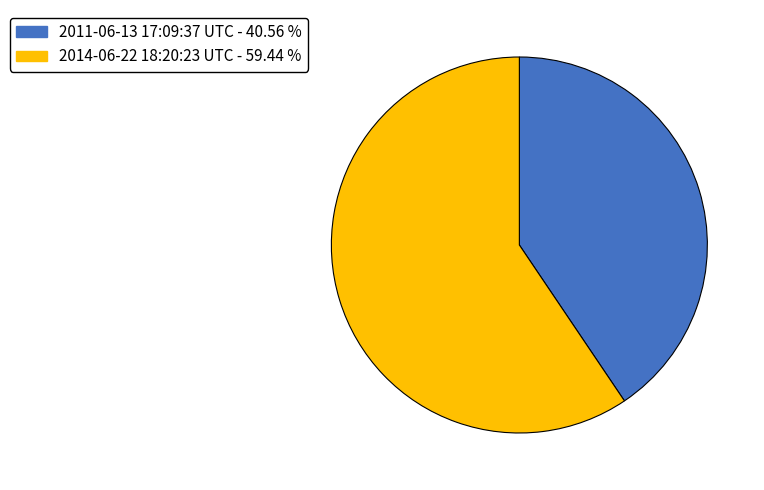

What is the largest slice in the pie chart?

2014-06-22 18:20:23 UTC